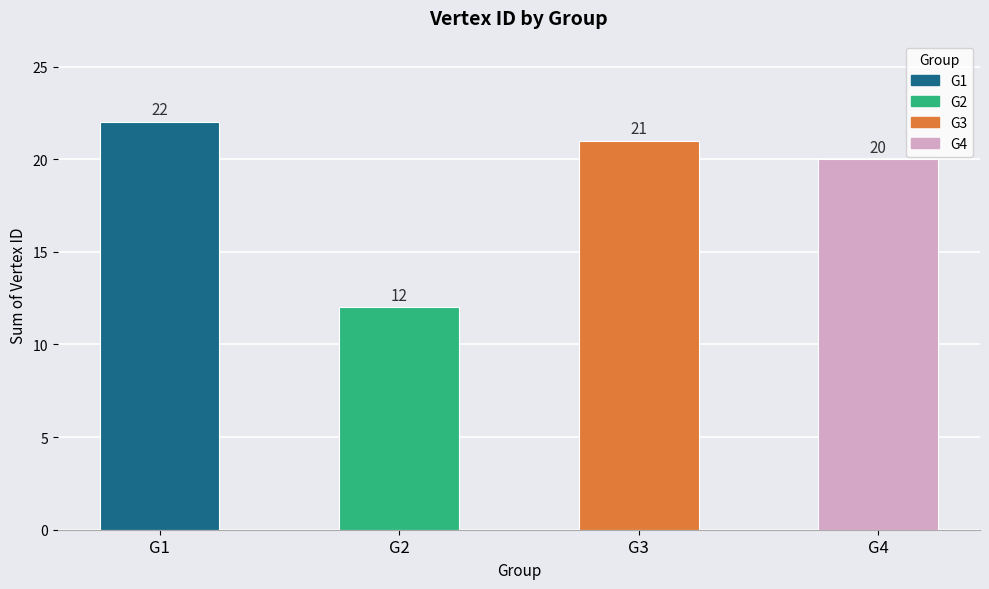

What is the change in value from G1 to G2?

-10